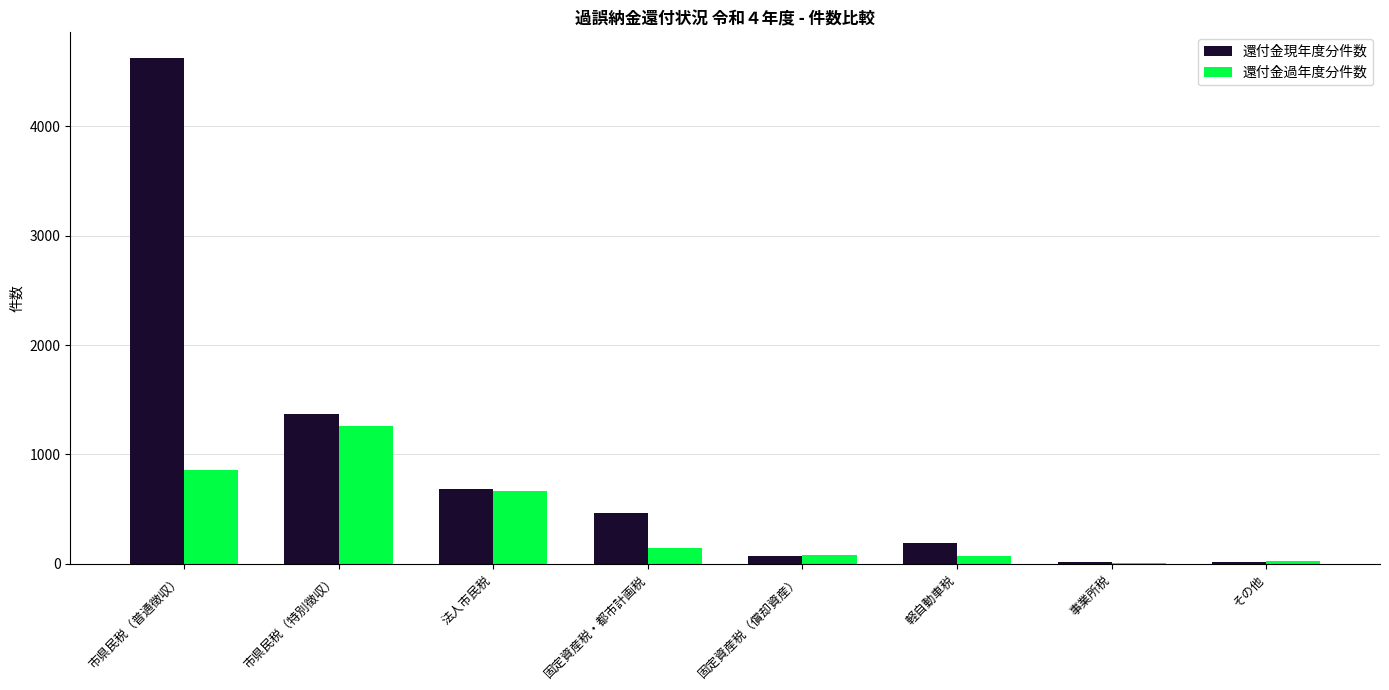

What is the average value of the 還付金過年度分件数 series?

387